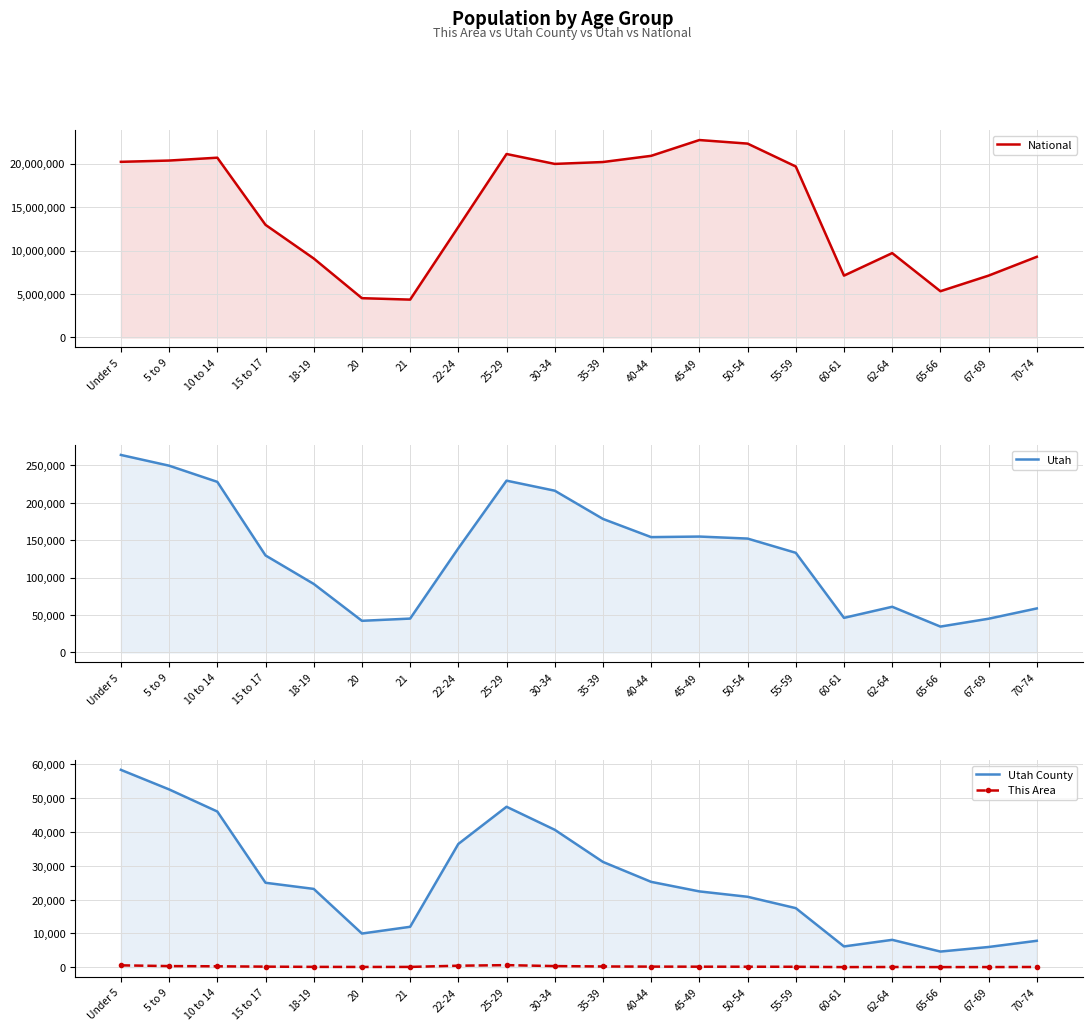

True or false: Utah and National cross at least once.

False